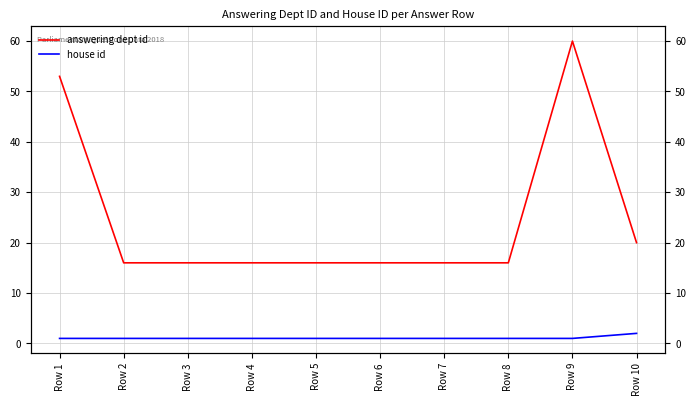

How many data points does each series have?

10